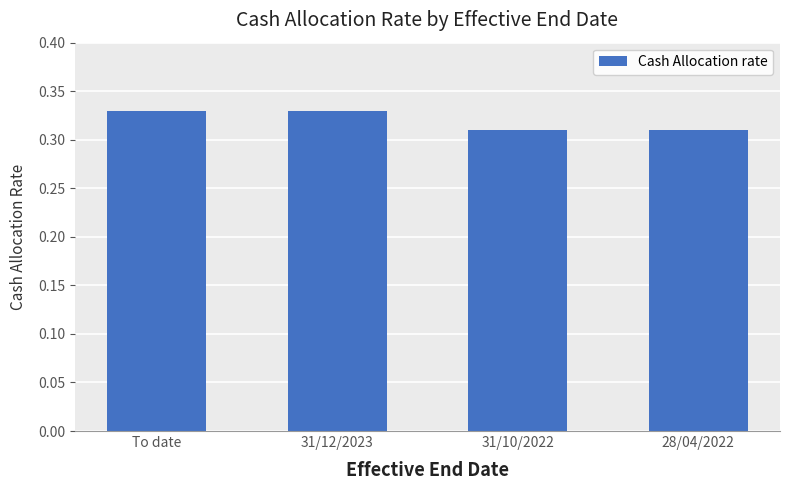

What is the sum of the values at 31/12/2023 and To date?

0.7